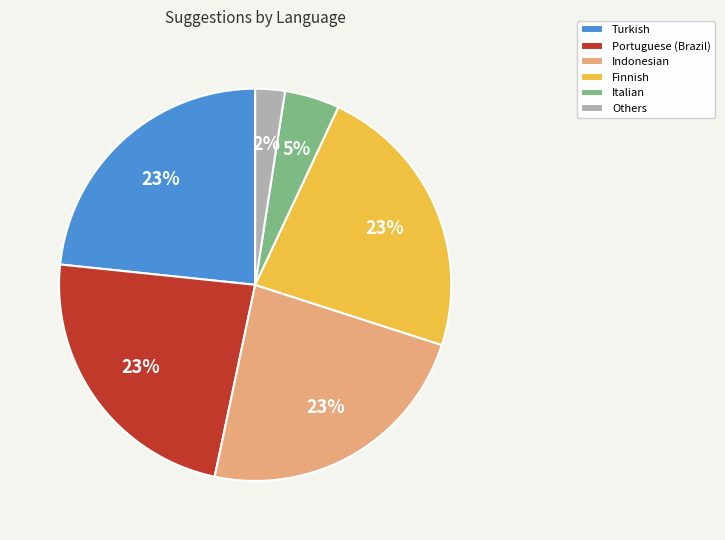

Approximately how many times larger is the value at Portuguese (Brazil) compared to Indonesian?

1.0